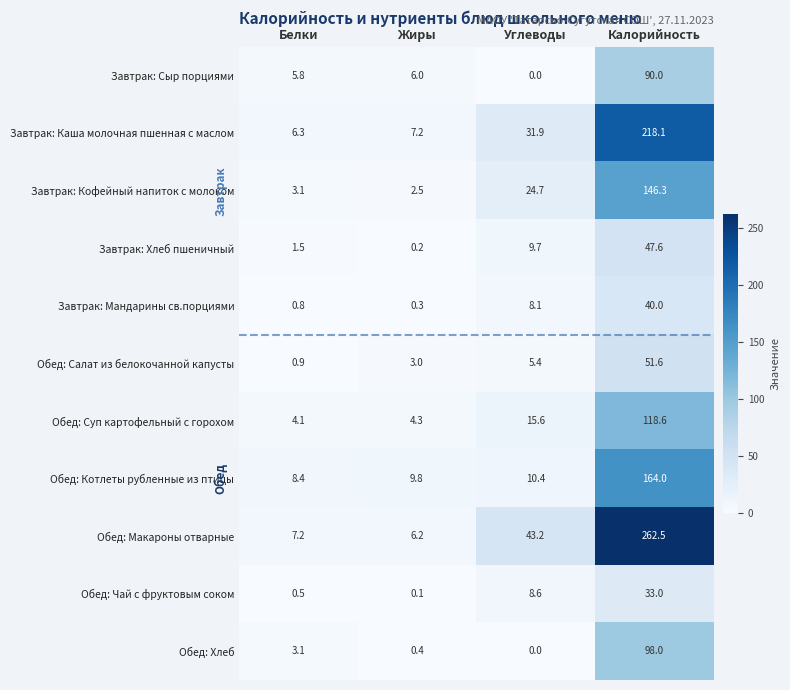

At which label does Завтрак: Кофейный напиток с молоком reach its minimum?

Жиры